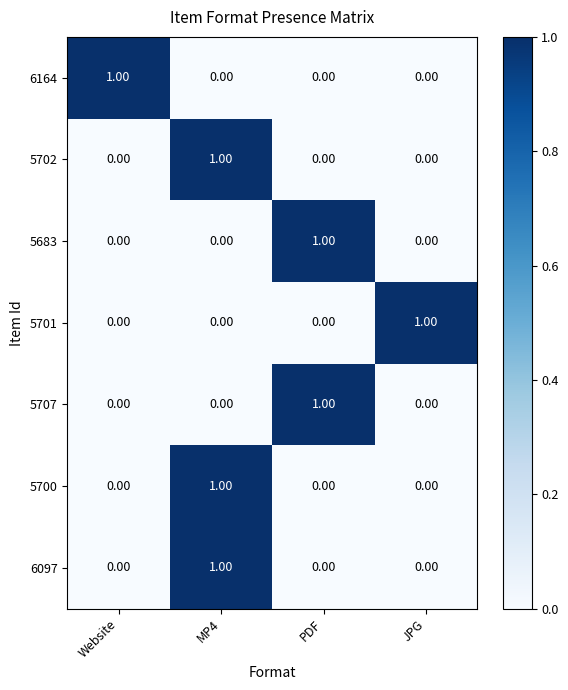

At which label does 5707 reach its peak?

PDF